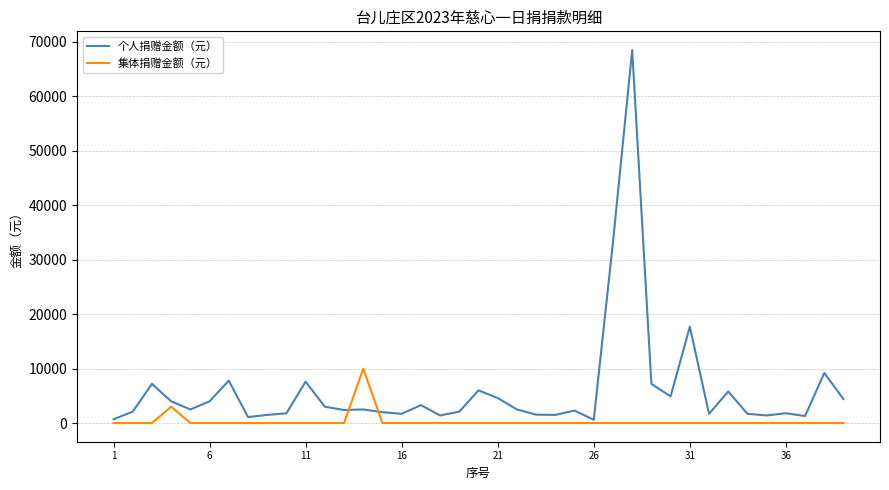

Which series has the largest range (max minus min)?

个人捐赠金额（元）